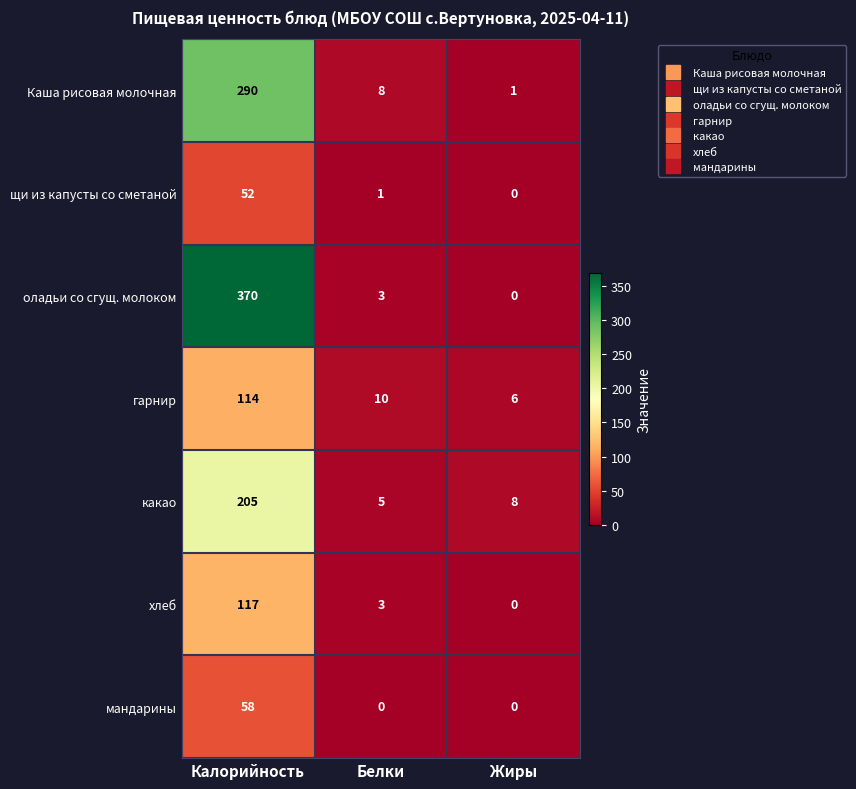

How many series are shown in this chart?

7